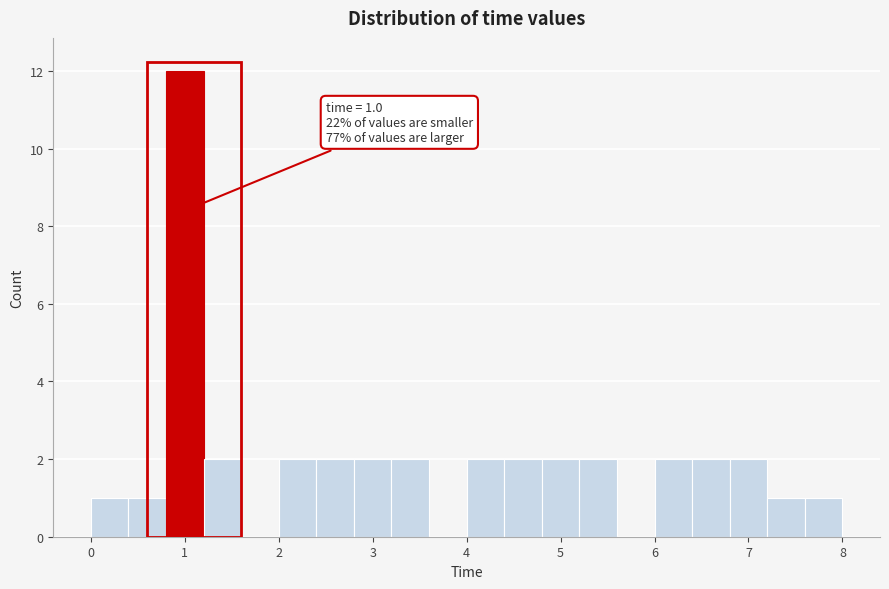

Over which range of the x-axis is the bar tallest?

0.8 to 1.2